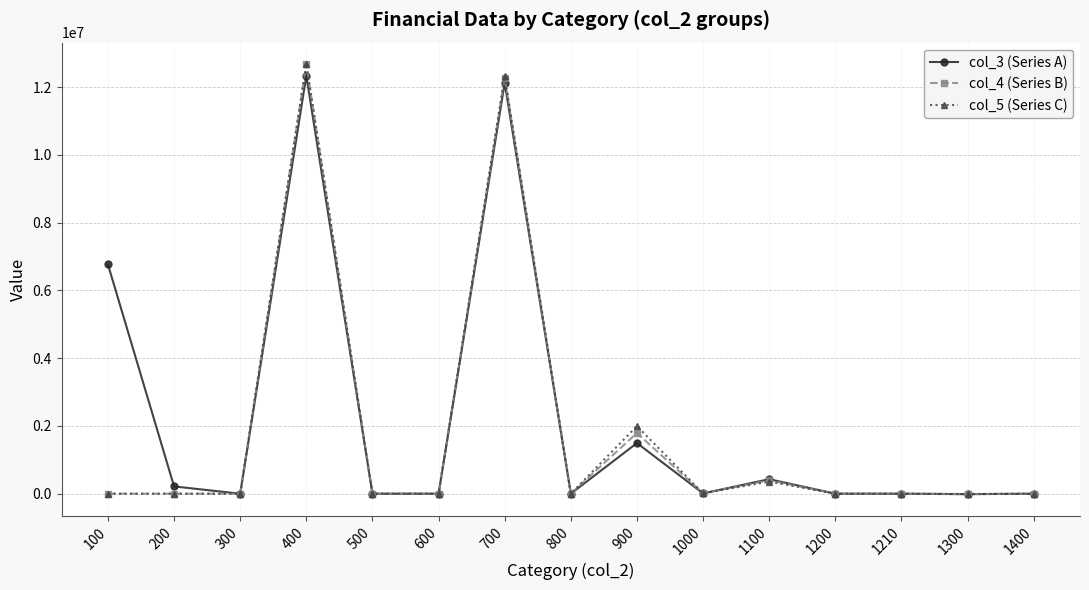

True or false: col_5 (Series C) has more than 2 interior local peaks.

True